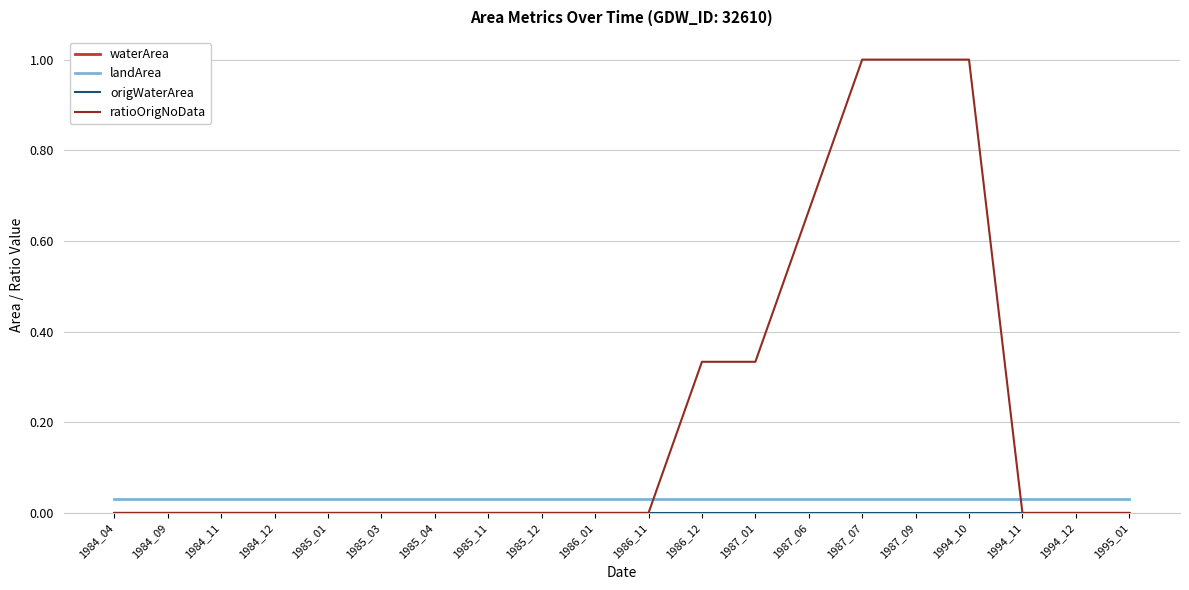

Reading left to right, extract all data points from this chart.

waterArea: 1984_04=0.0	1984_09=0.0	1984_11=0.0	1984_12=0.0	1985_01=0.0	1985_03=0.0	1985_04=0.0	1985_11=0.0	1985_12=0.0	1986_01=0.0	1986_11=0.0	1986_12=0.0	1987_01=0.0	1987_06=0.0	1987_07=0.0	1987_09=0.0	1994_10=0.0	1994_11=0.0	1994_12=0.0	1995_01=0.0
landArea: 1984_04=0.0	1984_09=0.0	1984_11=0.0	1984_12=0.0	1985_01=0.0	1985_03=0.0	1985_04=0.0	1985_11=0.0	1985_12=0.0	1986_01=0.0	1986_11=0.0	1986_12=0.0	1987_01=0.0	1987_06=0.0	1987_07=0.0	1987_09=0.0	1994_10=0.0	1994_11=0.0	1994_12=0.0	1995_01=0.0
origWaterArea: 1984_04=0.0	1984_09=0.0	1984_11=0.0	1984_12=0.0	1985_01=0.0	1985_03=0.0	1985_04=0.0	1985_11=0.0	1985_12=0.0	1986_01=0.0	1986_11=0.0	1986_12=0.0	1987_01=0.0	1987_06=0.0	1987_07=0.0	1987_09=0.0	1994_10=0.0	1994_11=0.0	1994_12=0.0	1995_01=0.0
ratioOrigNoData: 1984_04=0.0	1984_09=0.0	1984_11=0.0	1984_12=0.0	1985_01=0.0	1985_03=0.0	1985_04=0.0	1985_11=0.0	1985_12=0.0	1986_01=0.0	1986_11=0.0	1986_12=0.3	1987_01=0.3	1987_06=0.7	1987_07=1.0	1987_09=1.0	1994_10=1.0	1994_11=0.0	1994_12=0.0	1995_01=0.0